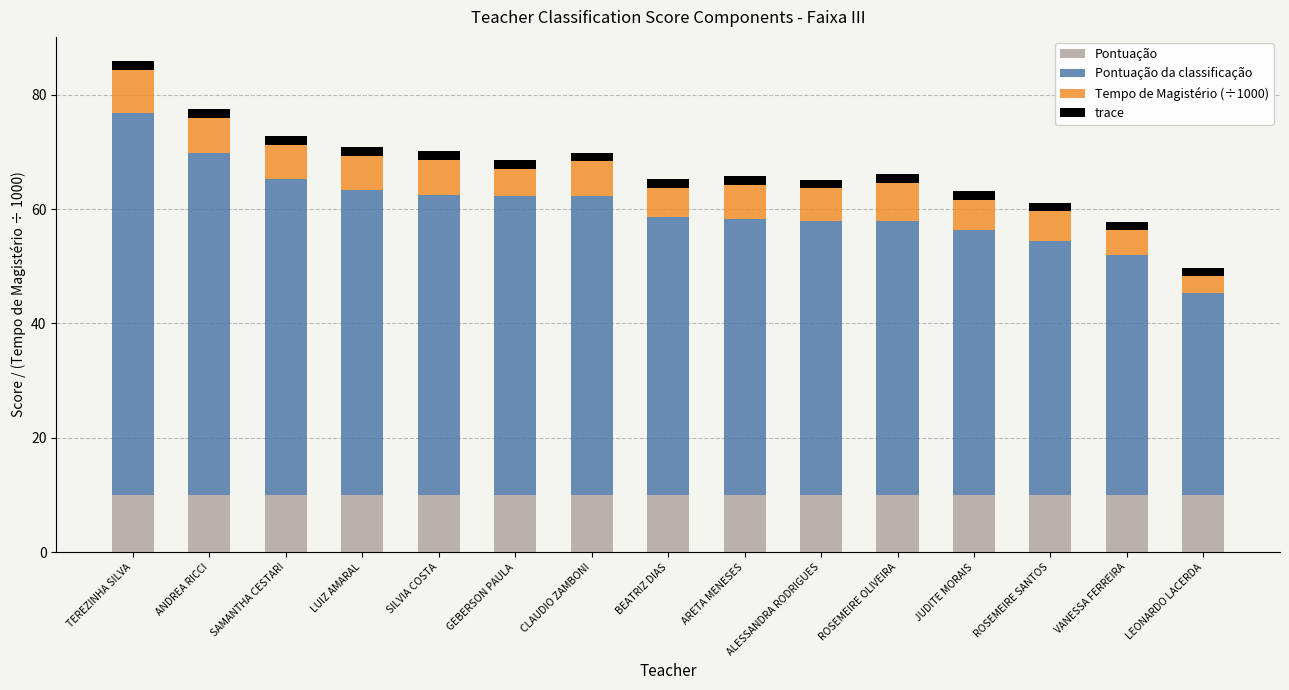

What is the sum of the Pontuação da classificação values at TEREZINHA SILVA and ARETA MENESES?

115.0